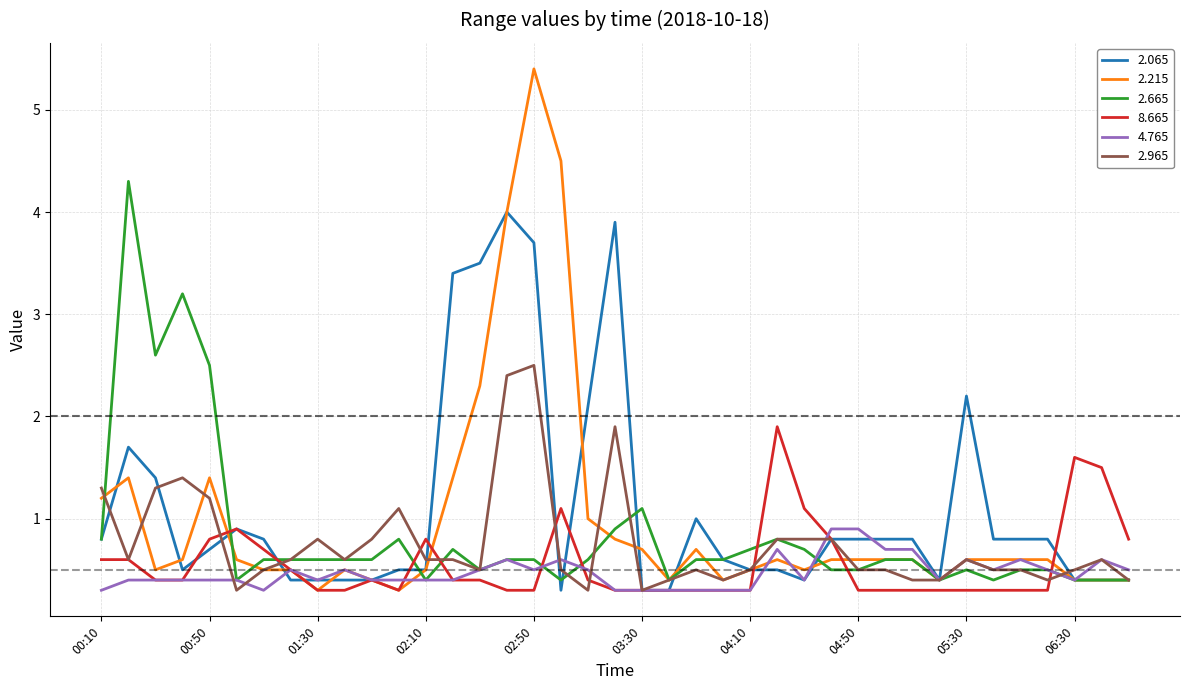

List the series in order of their peak value, lowest first.

4.765, 8.665, 2.965, 2.065, 2.665, 2.215